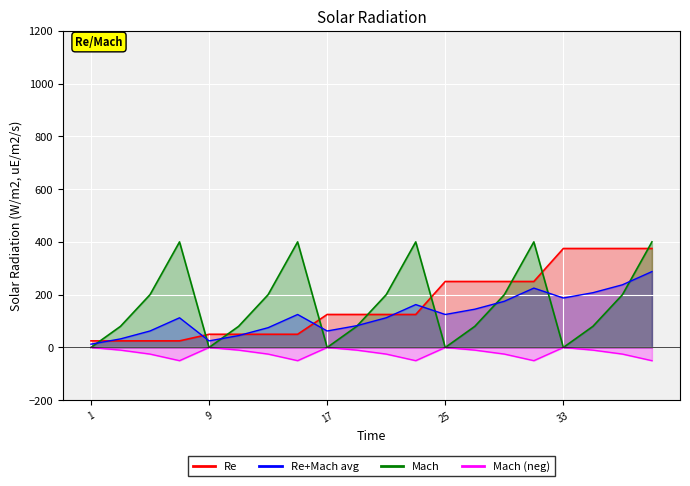

Which series ends up on top after the final intersection of Mach and Re?

Mach